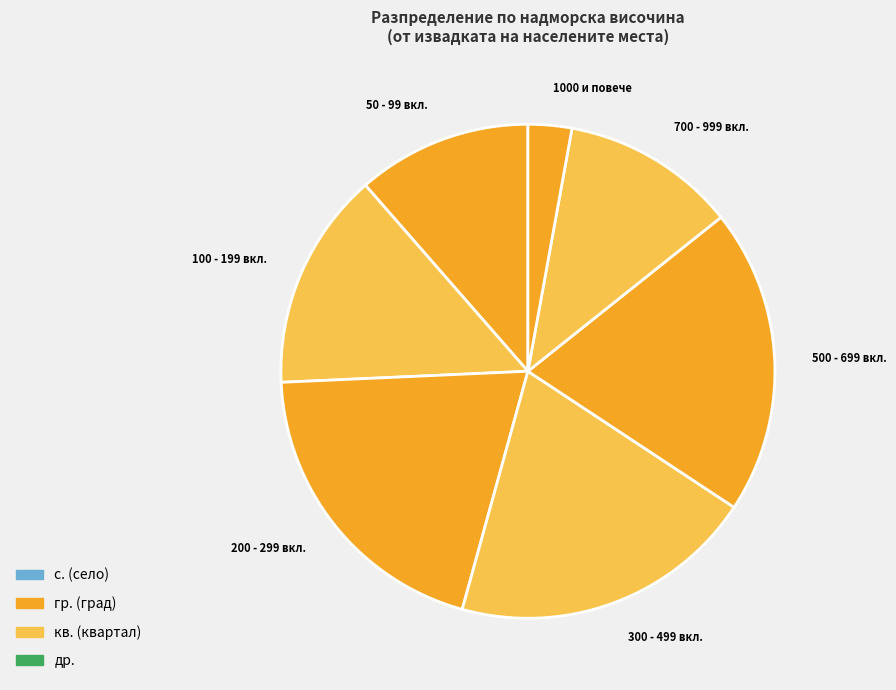

True or false: 50 - 99 вкл. accounts for 1% of the total.

False